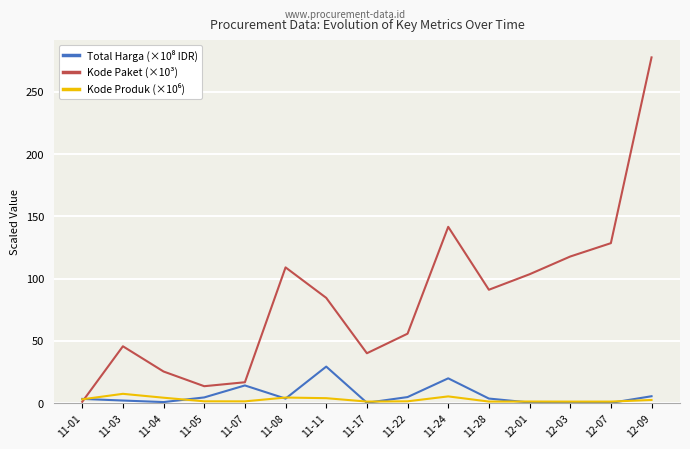

Which series has the largest range (max minus min)?

Kode Paket (×10³)